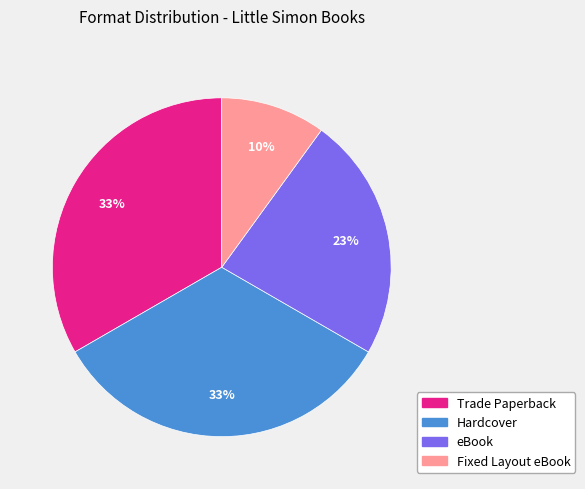

Count the number of slices in the pie.

4